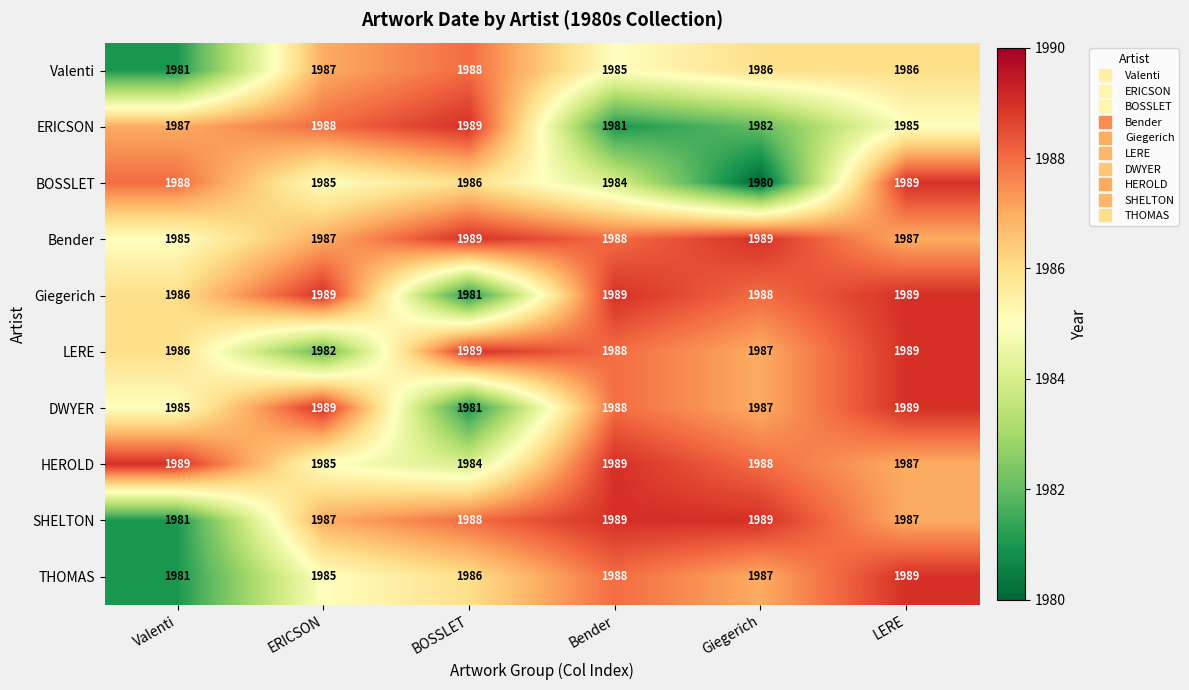

Read the ERICSON value at BOSSLET.

1989